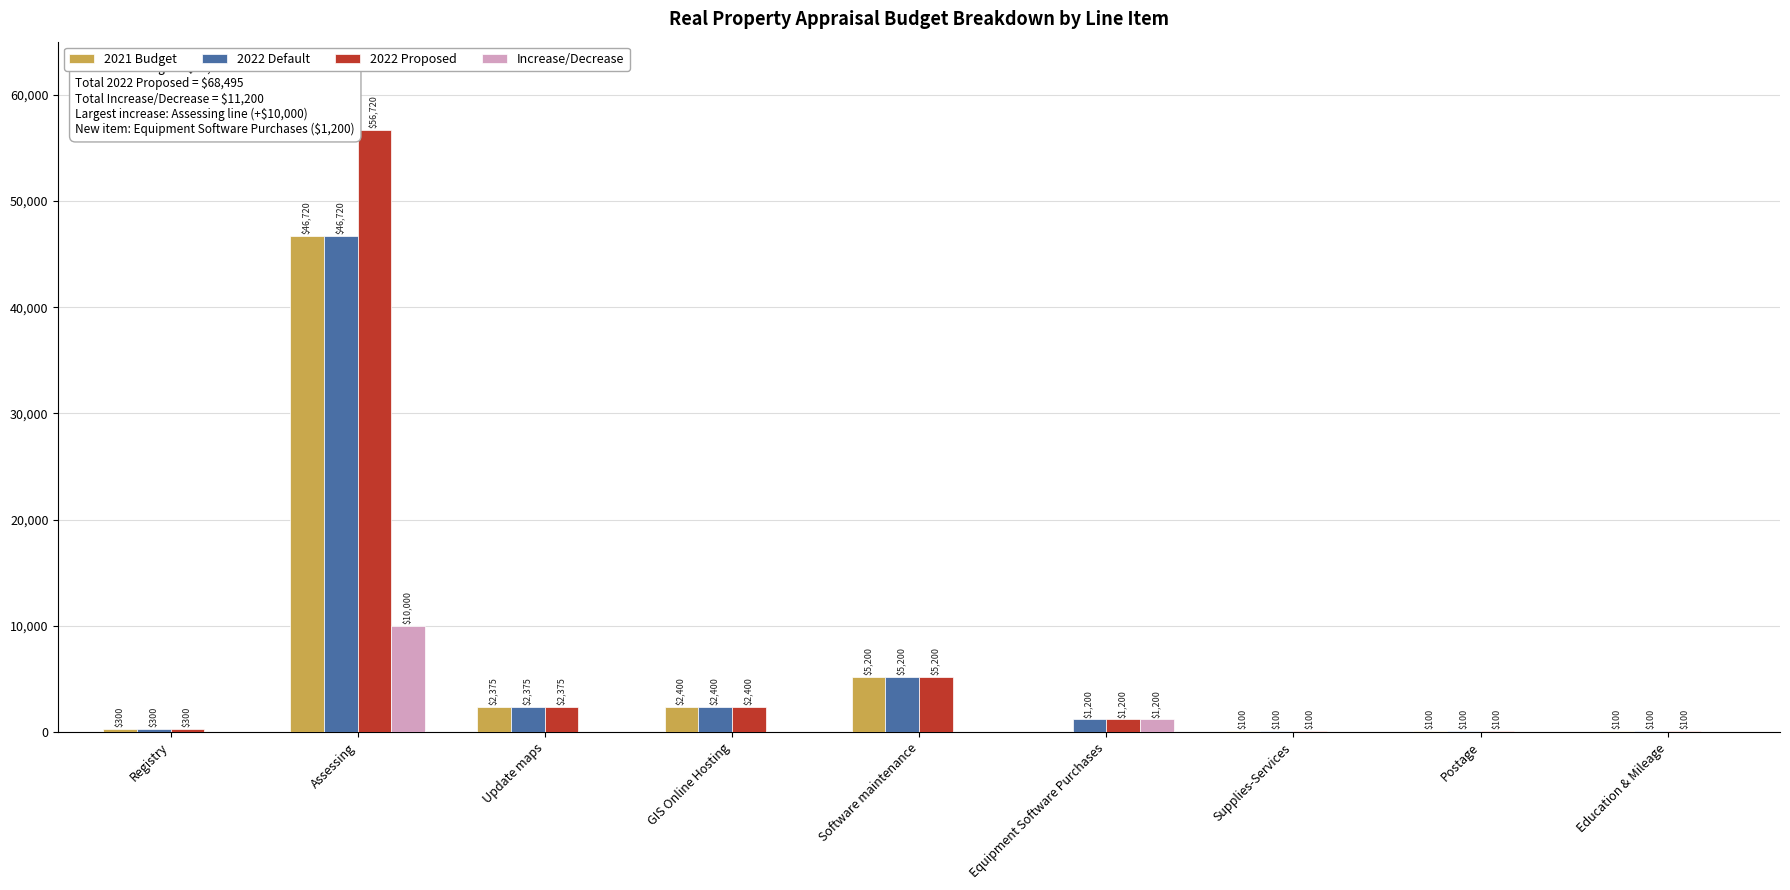

Which series has the largest total across all categories?

2022 Proposed